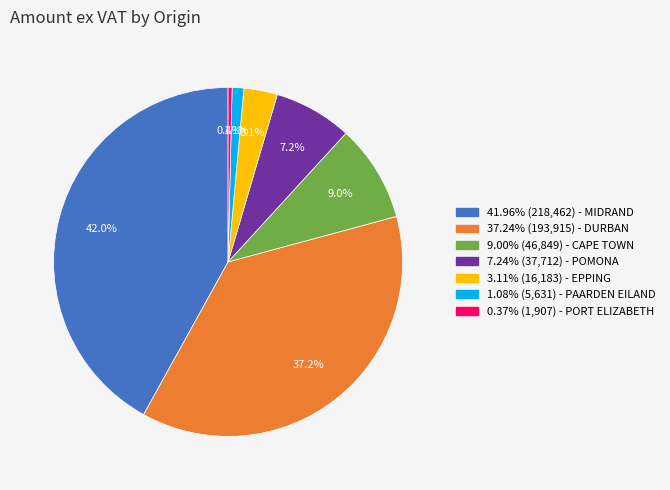

Is there a majority slice in this chart?

No